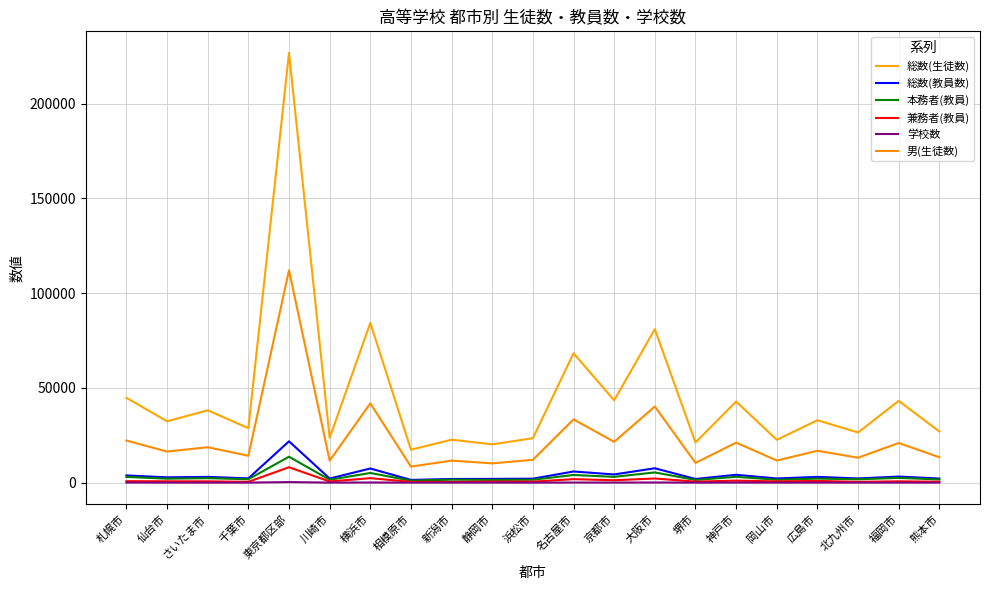

What is the value of the 本務者(教員) point at the 6th from the left?

1527